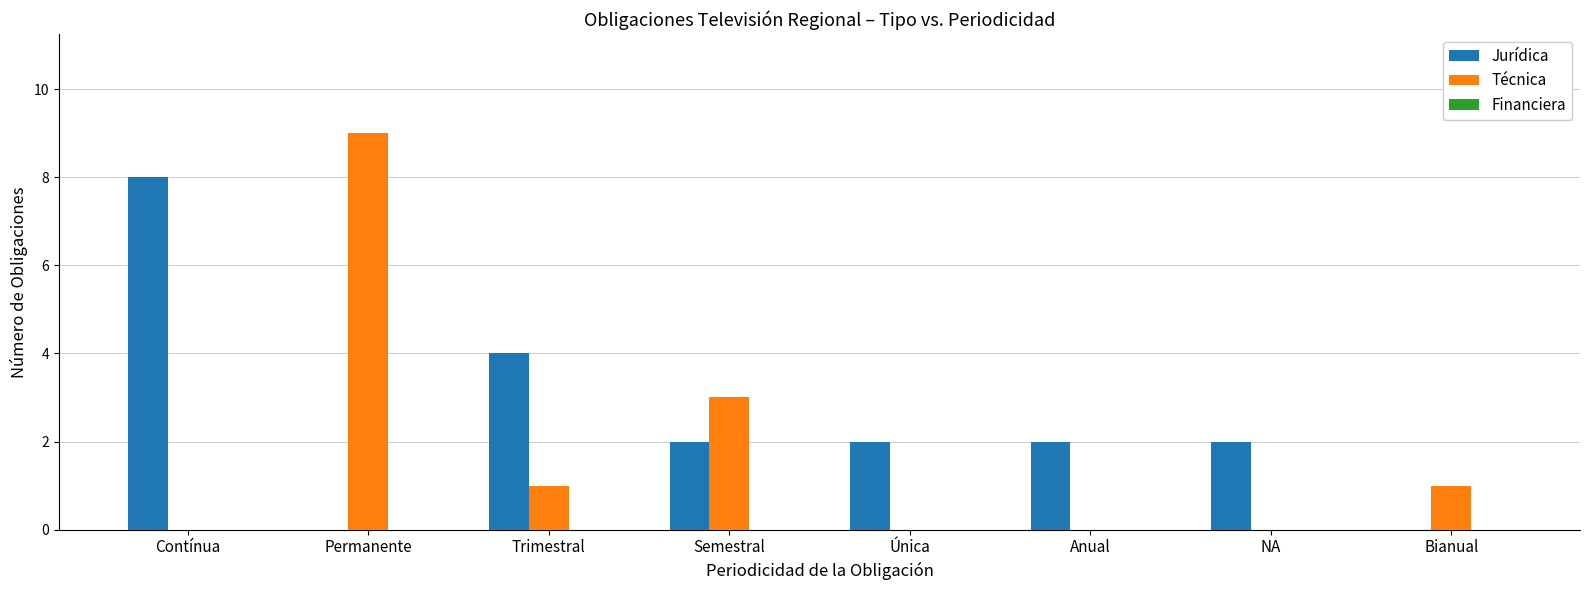

What is the maximum value for Jurídica?

8